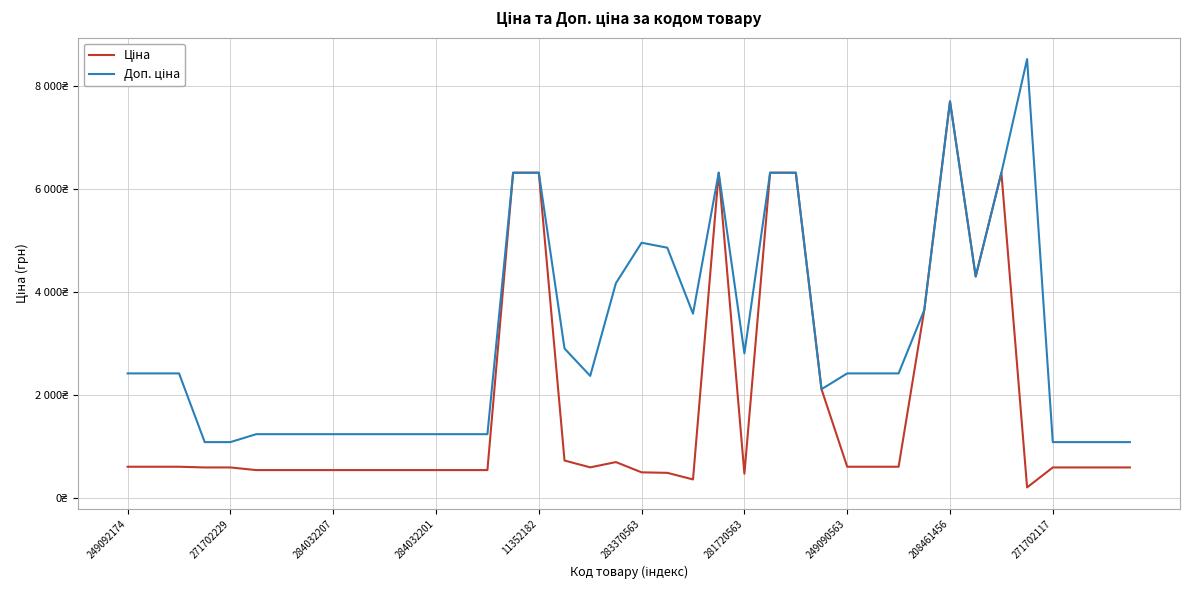

Rank the series by their maximum value, from lowest to highest.

Ціна, Доп. ціна